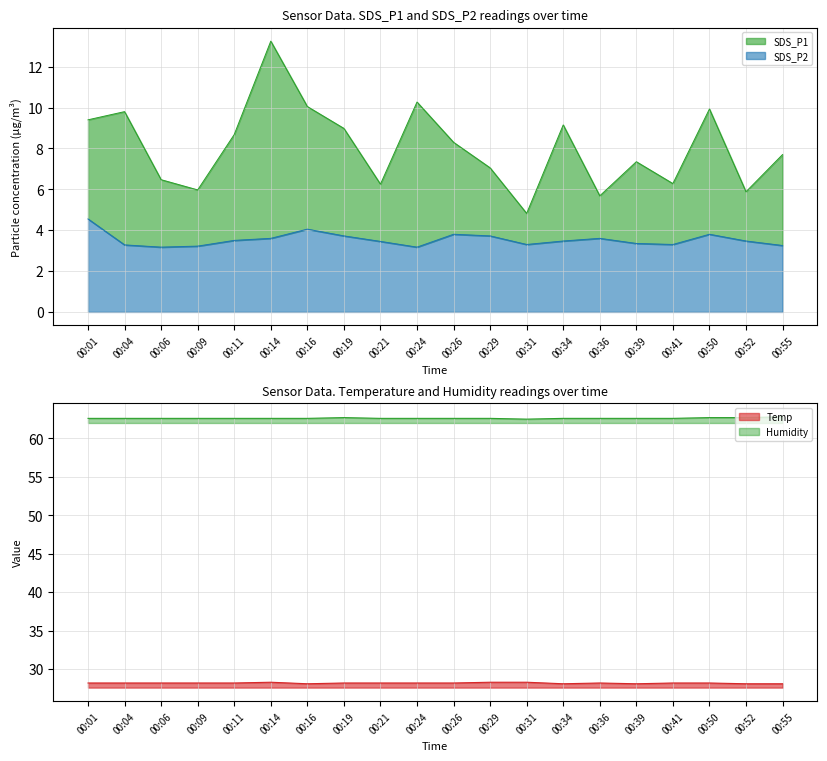

True or false: Humidity and Temp intersect in this chart.

False